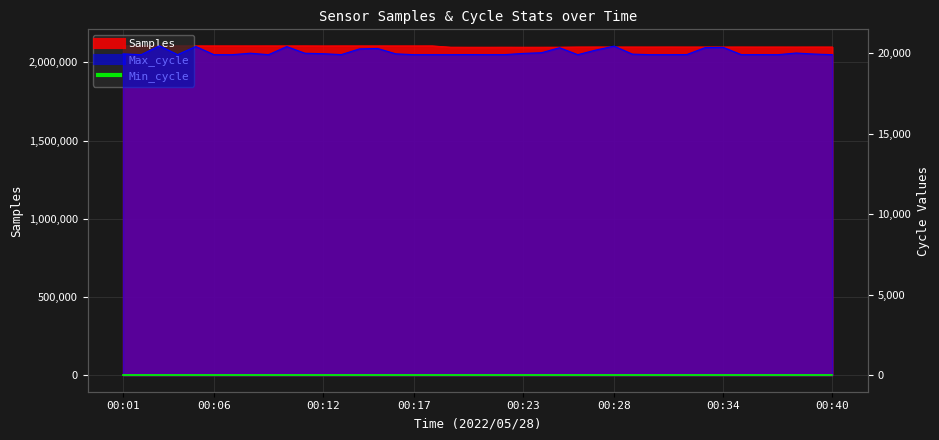

Between 00:02 and 00:40, which is larger?

00:02